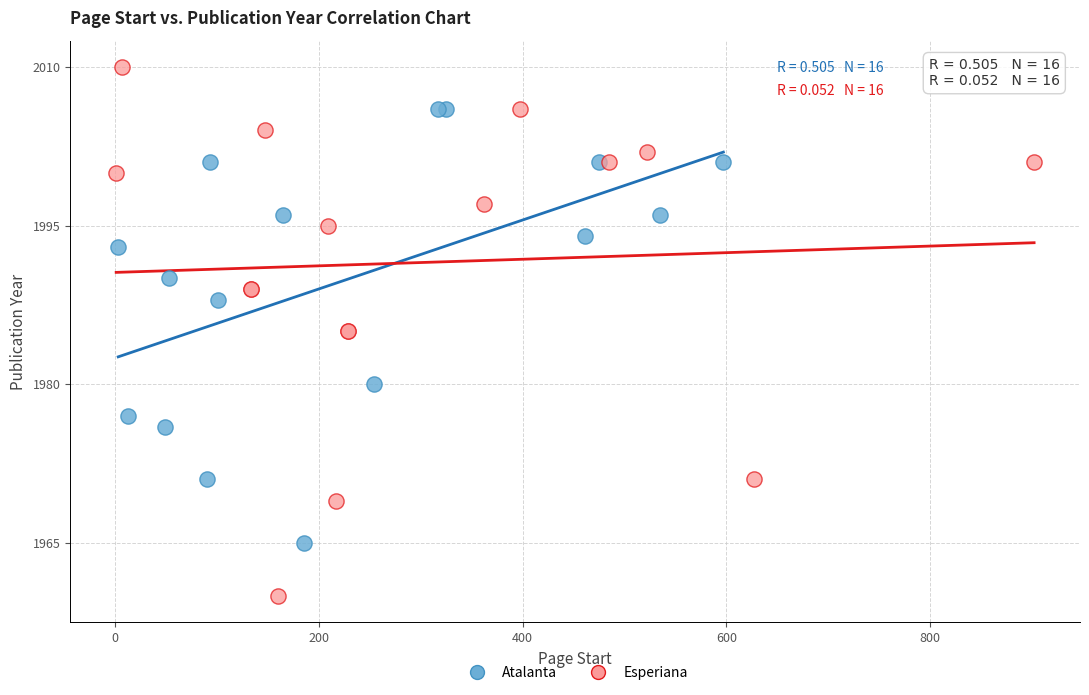

Which series contains the lowest Y value?

Esperiana